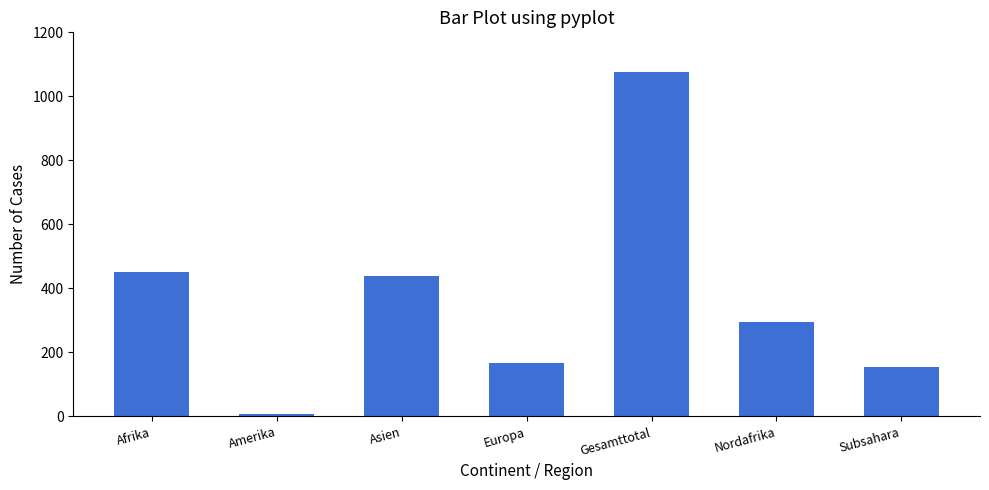

At which label does the data first exceed 295?

Afrika